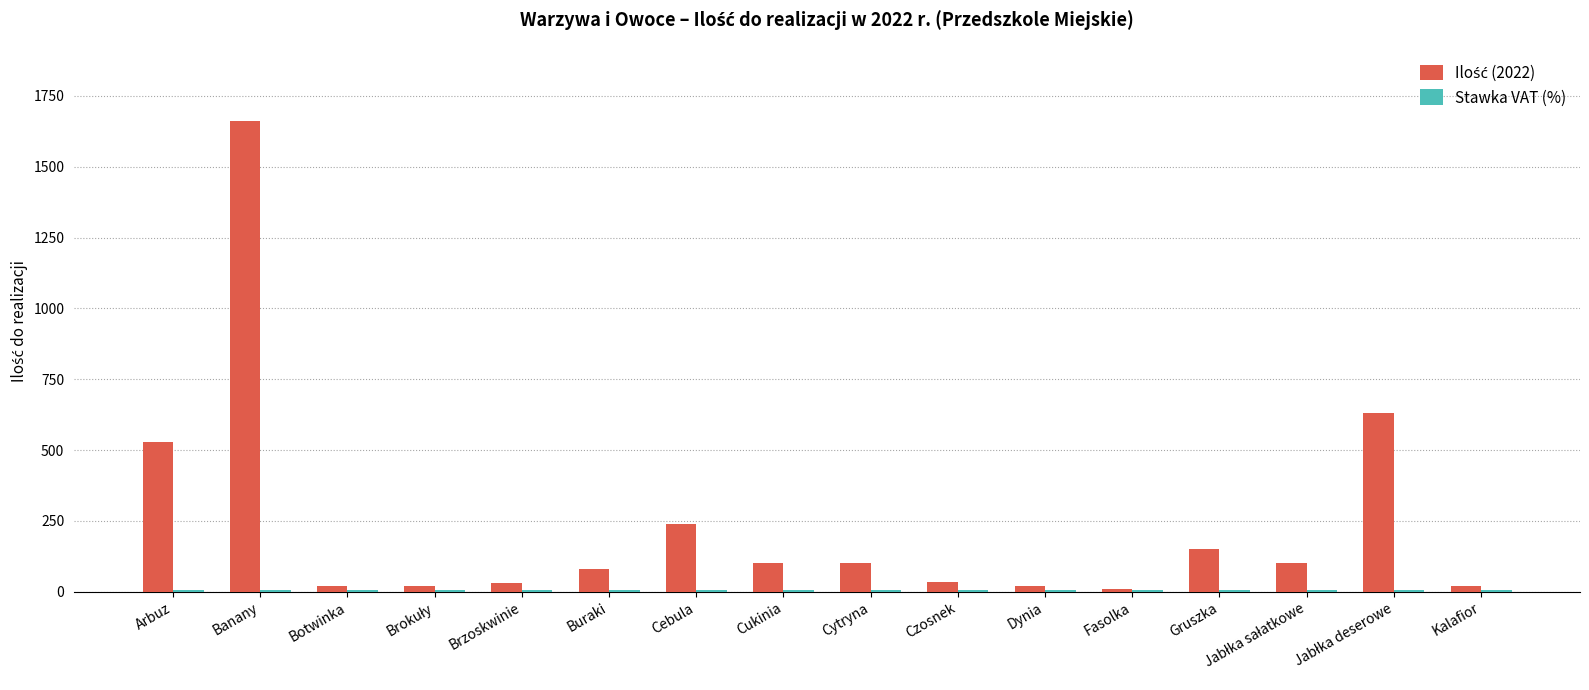

Which category has the highest value across all series?

Banany